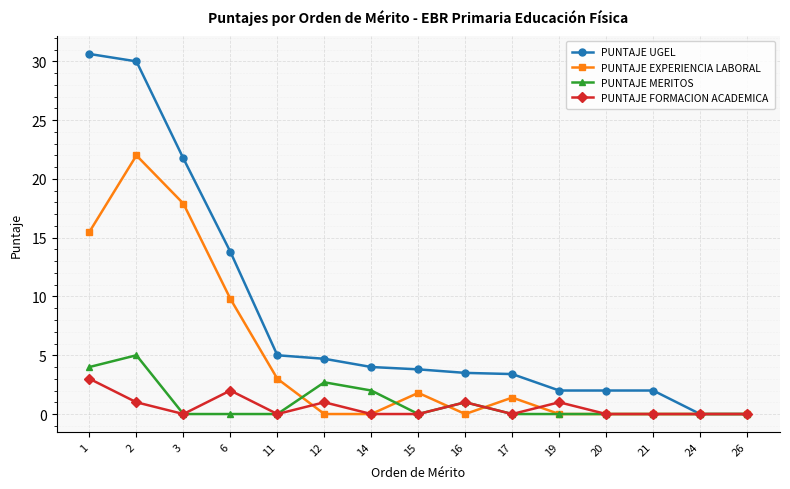

The PUNTAJE MERITOS series shows 2.1 at 21. True or false?

False